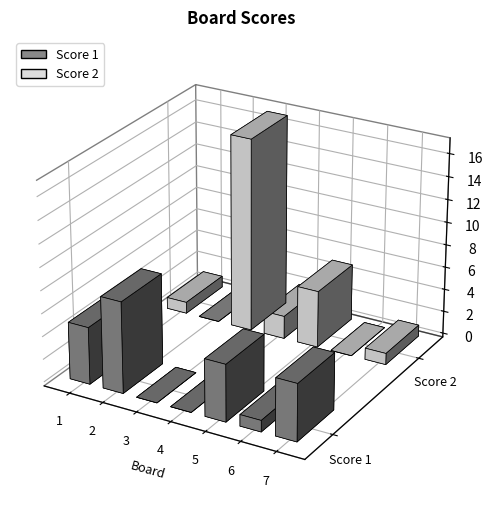

Which series has the largest total across all categories?

Score 2